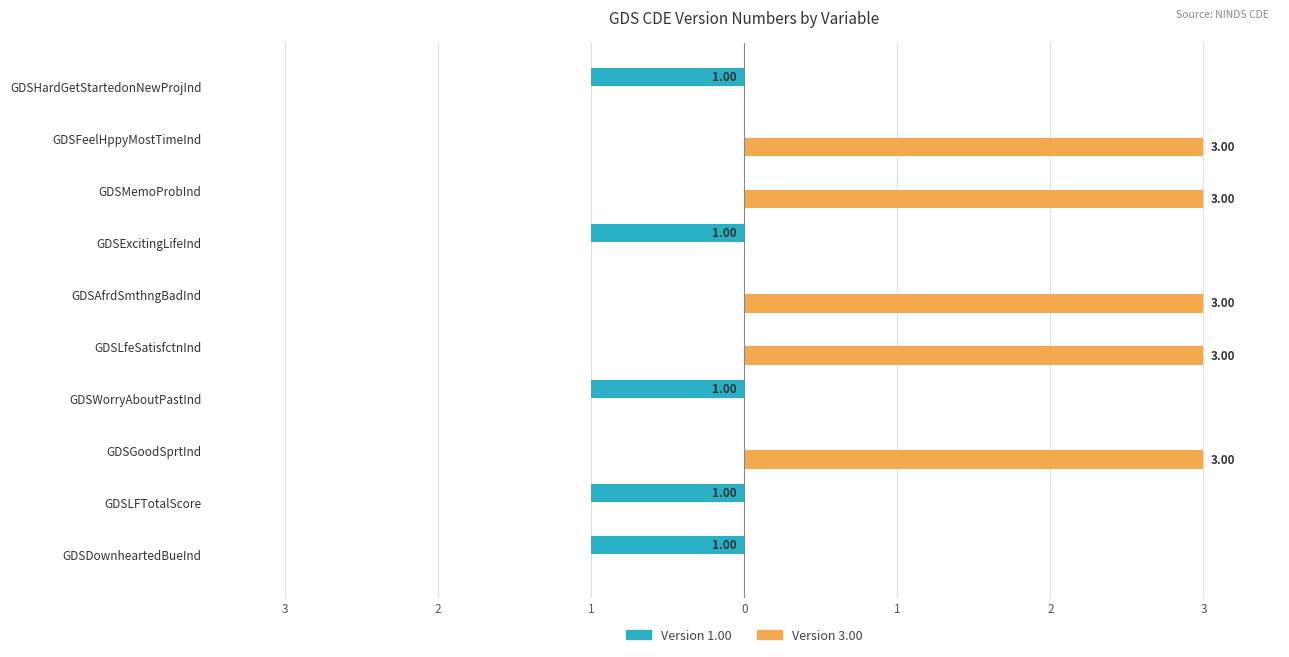

How many negative values does the Version 1.00 series have?

5